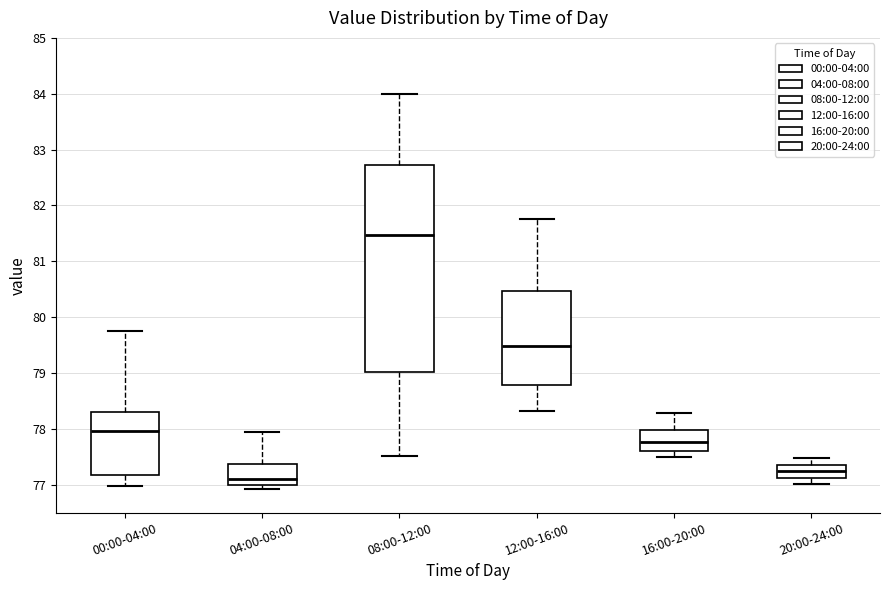

Which box's median line is the highest?

08:00-12:00